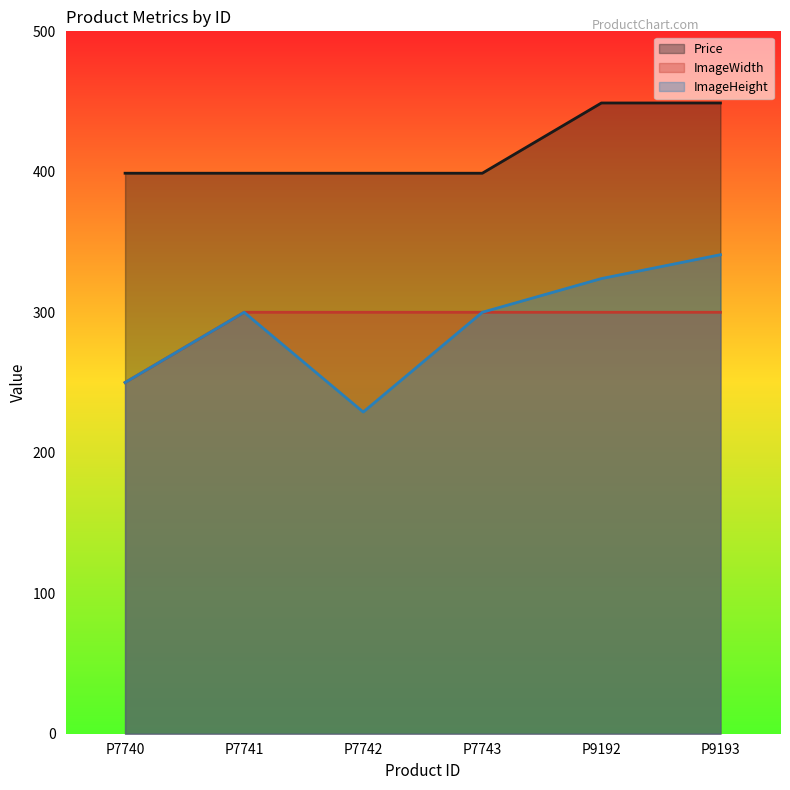

What is the value of the Price point at the 1st from the left?

399